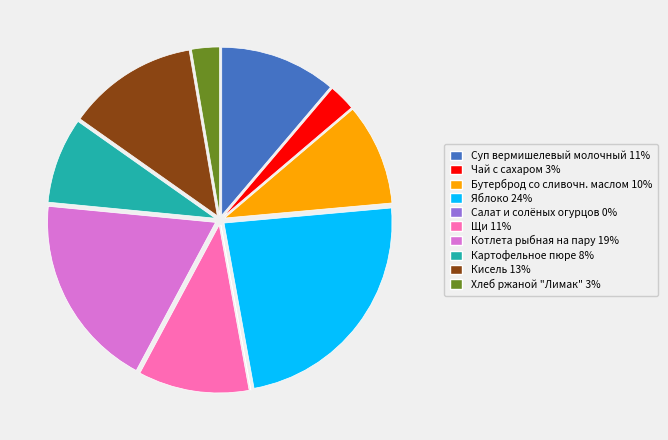

Do Бутерброд со сливочн. маслом and Котлета рыбная на пару together represent more than half of the pie?

No